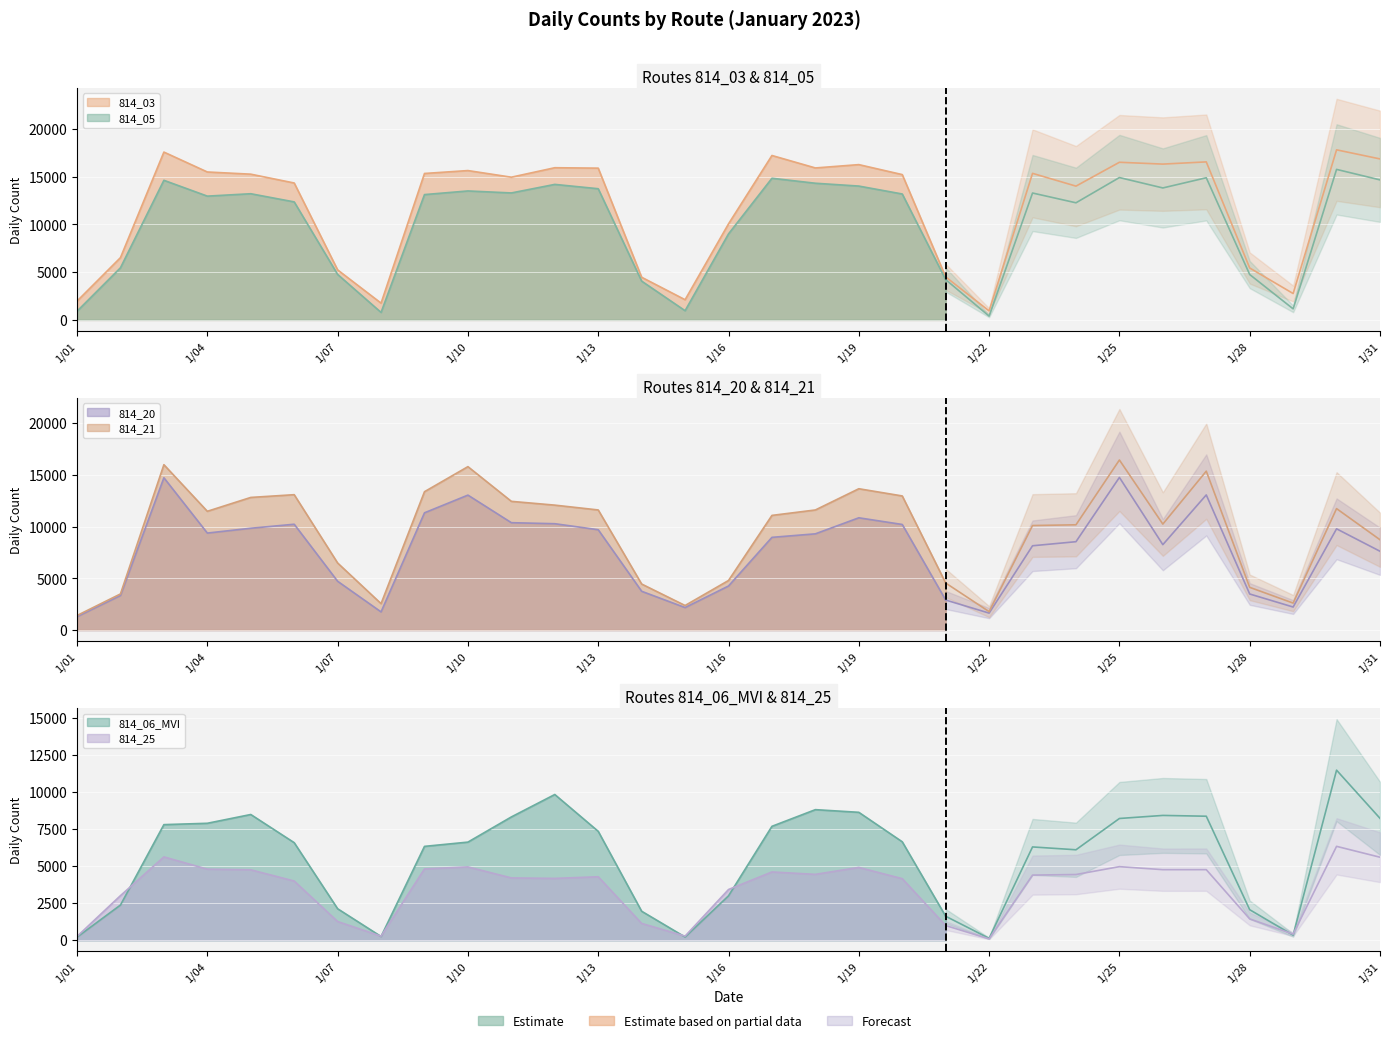

What is the sum of all 814_20 values?

239838